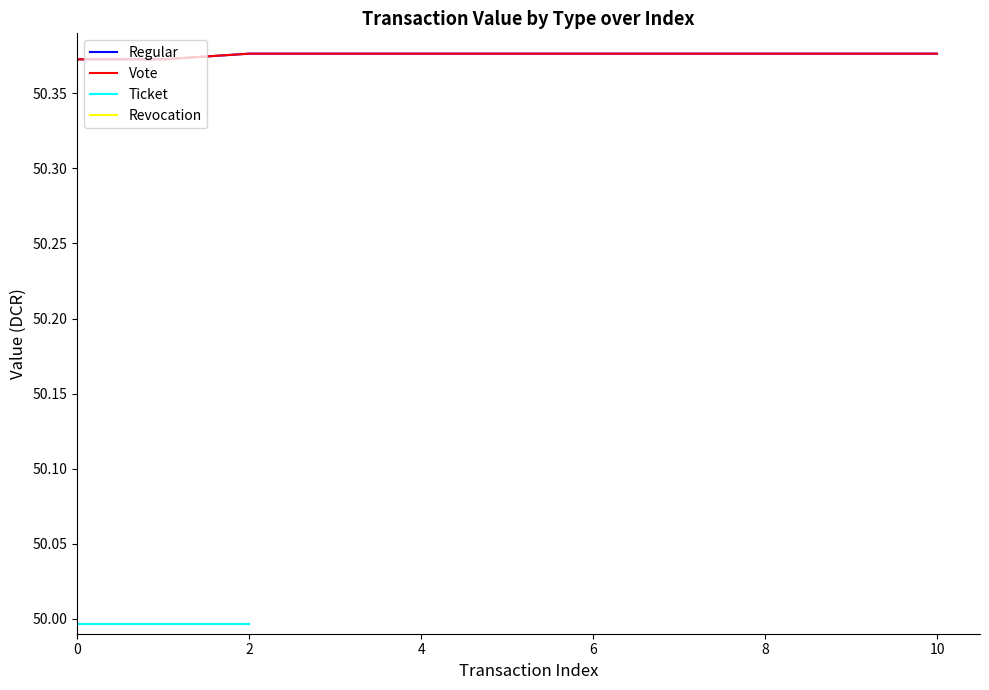

Rank the series at 8 from highest to lowest value.

Regular, Vote